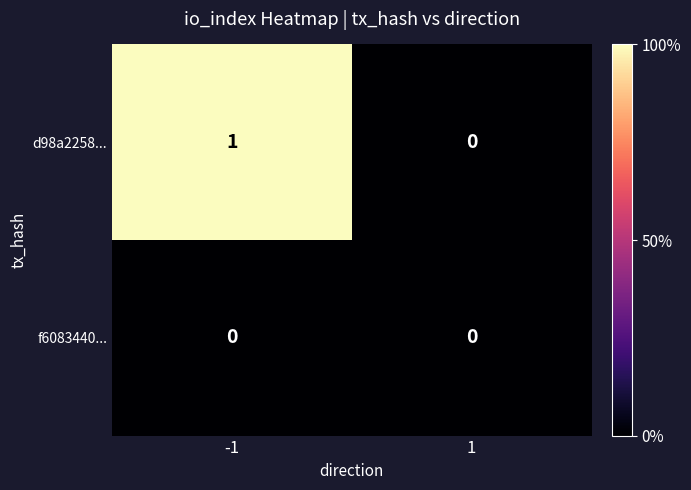

What is the spread (max minus min) of values at -1?

1